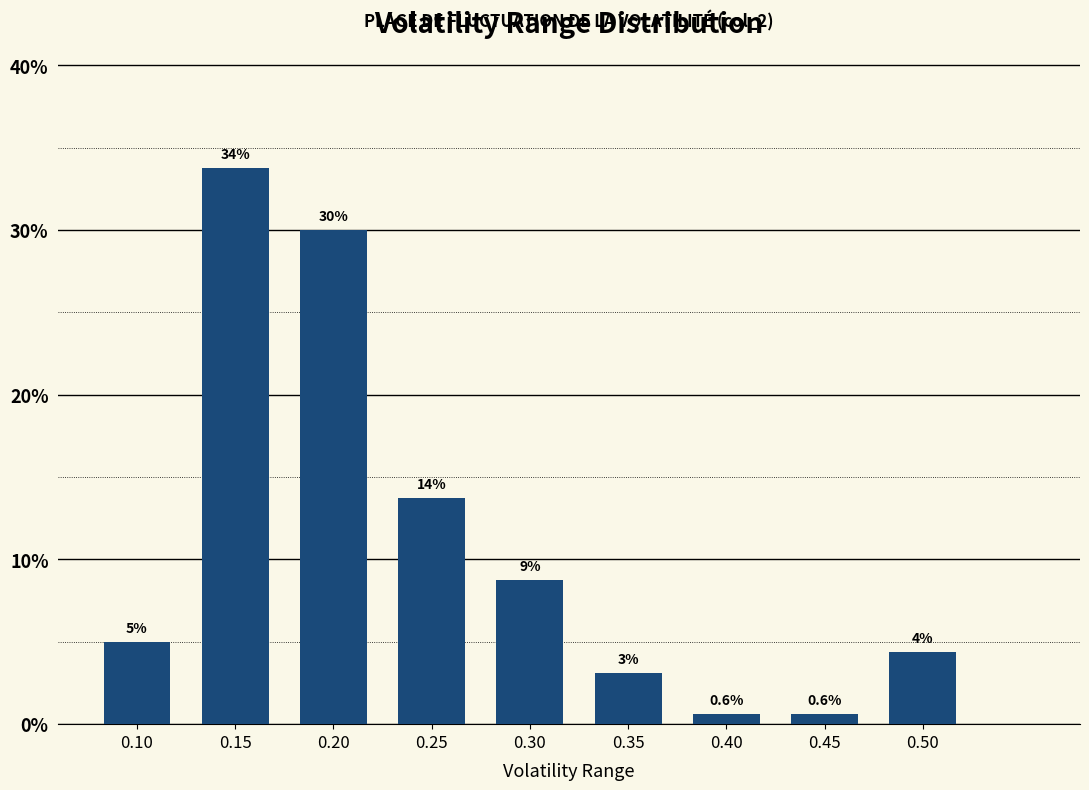

Does the chart contain any negative values?

No